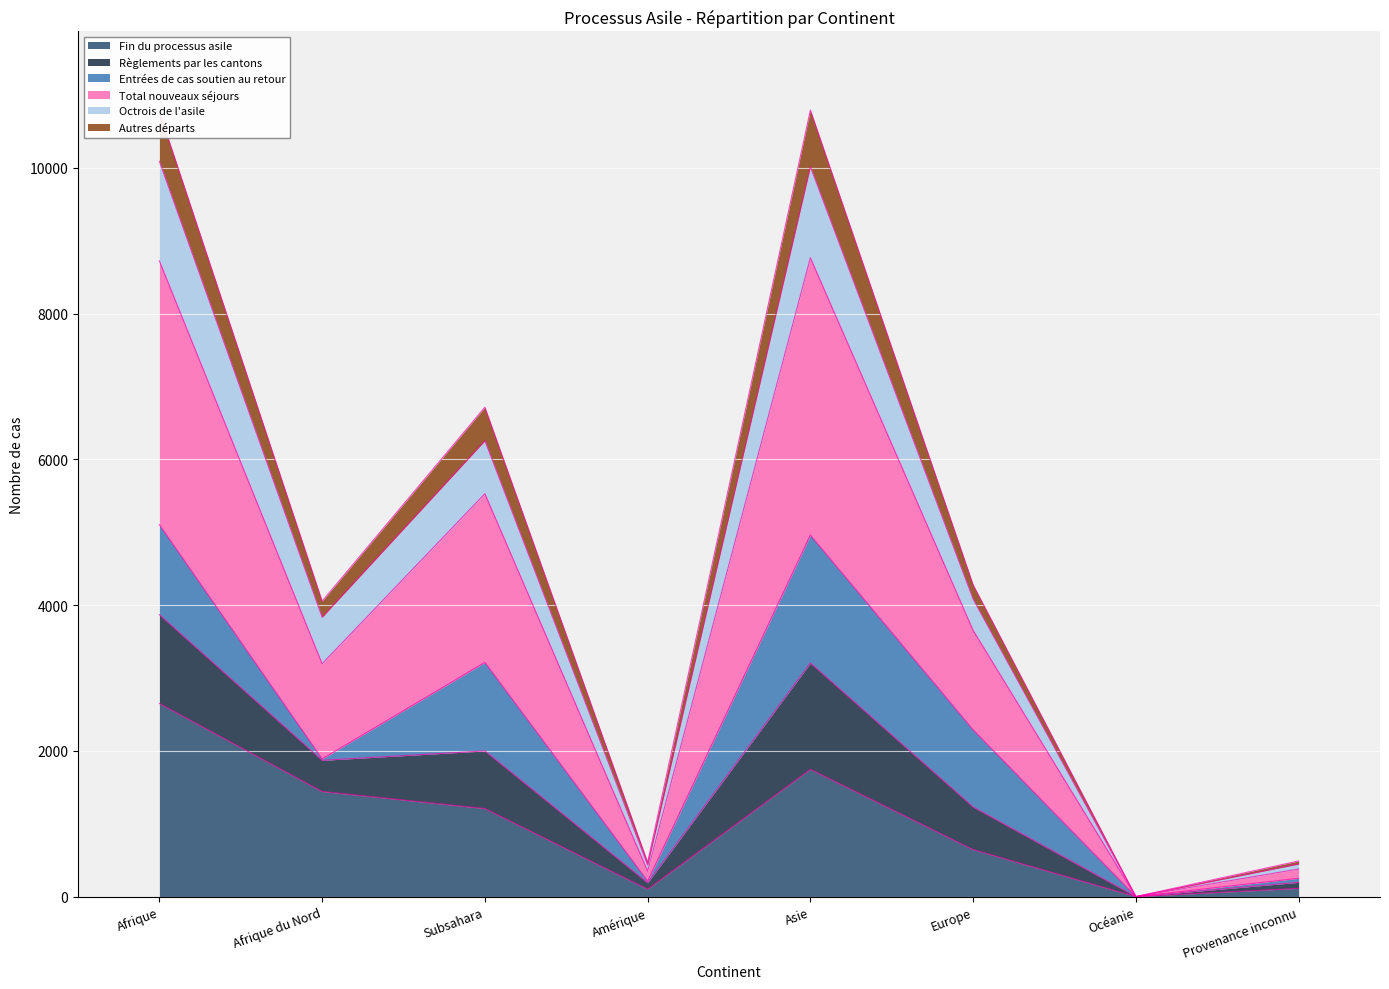

Which category has the highest value in the Fin du processus asile series?

Afrique